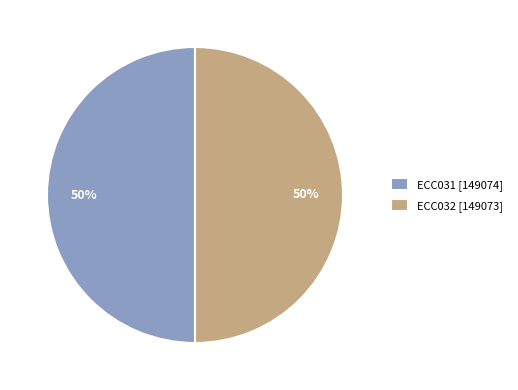

How many segments does this pie chart have?

2